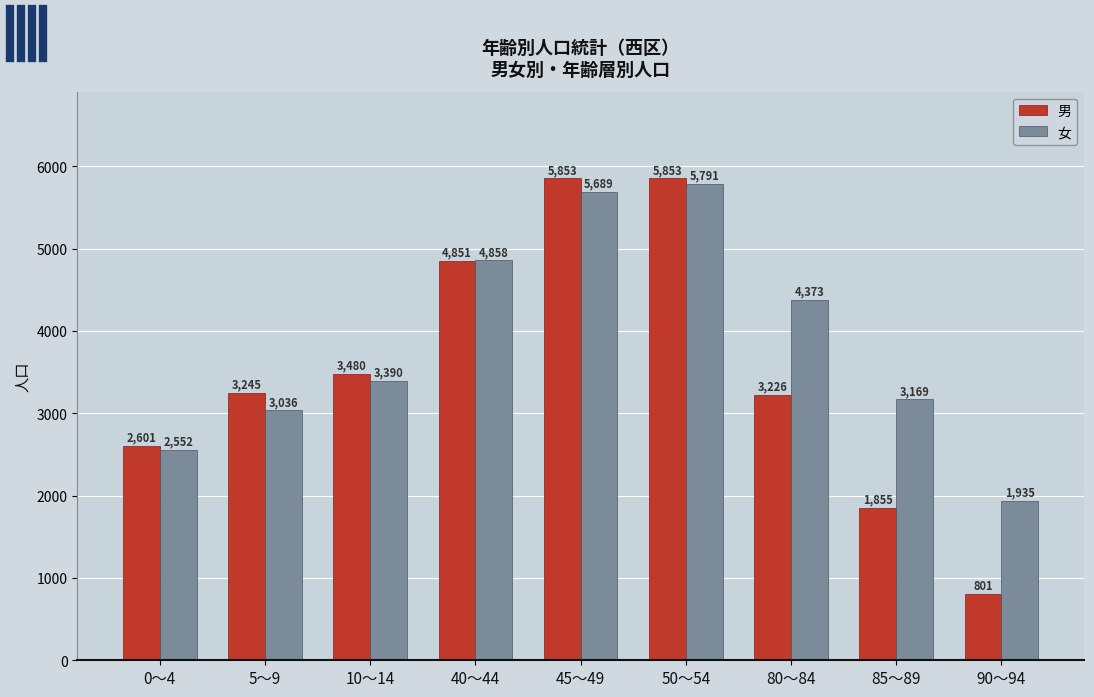

What is the difference between the 男 values at 10～14 and 45～49?

2373